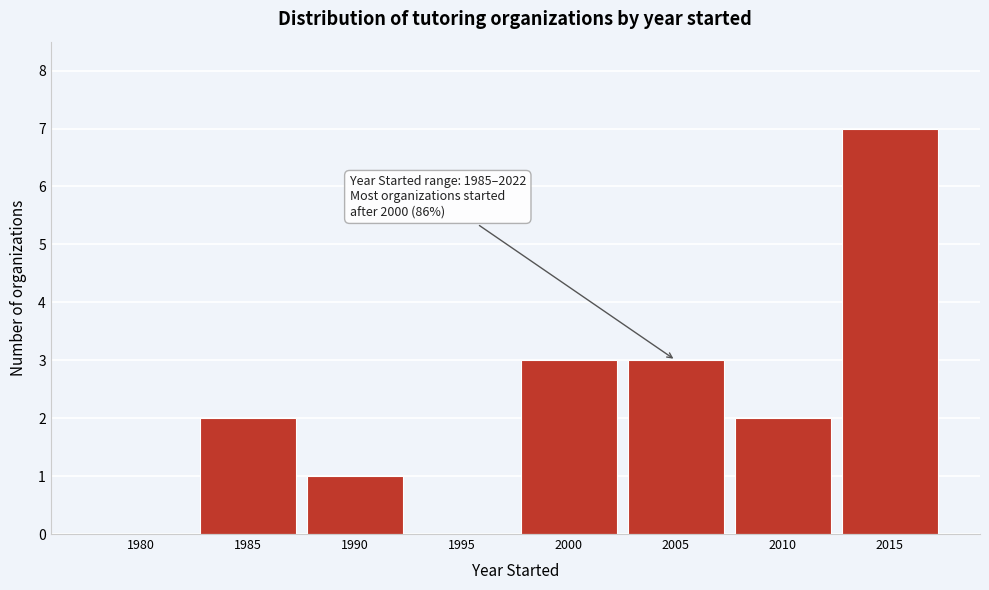

Reading left to right, extract all data points from this chart.

1980=0	1985=2	1990=1	1995=0	2000=3	2005=3	2010=2	2015=7